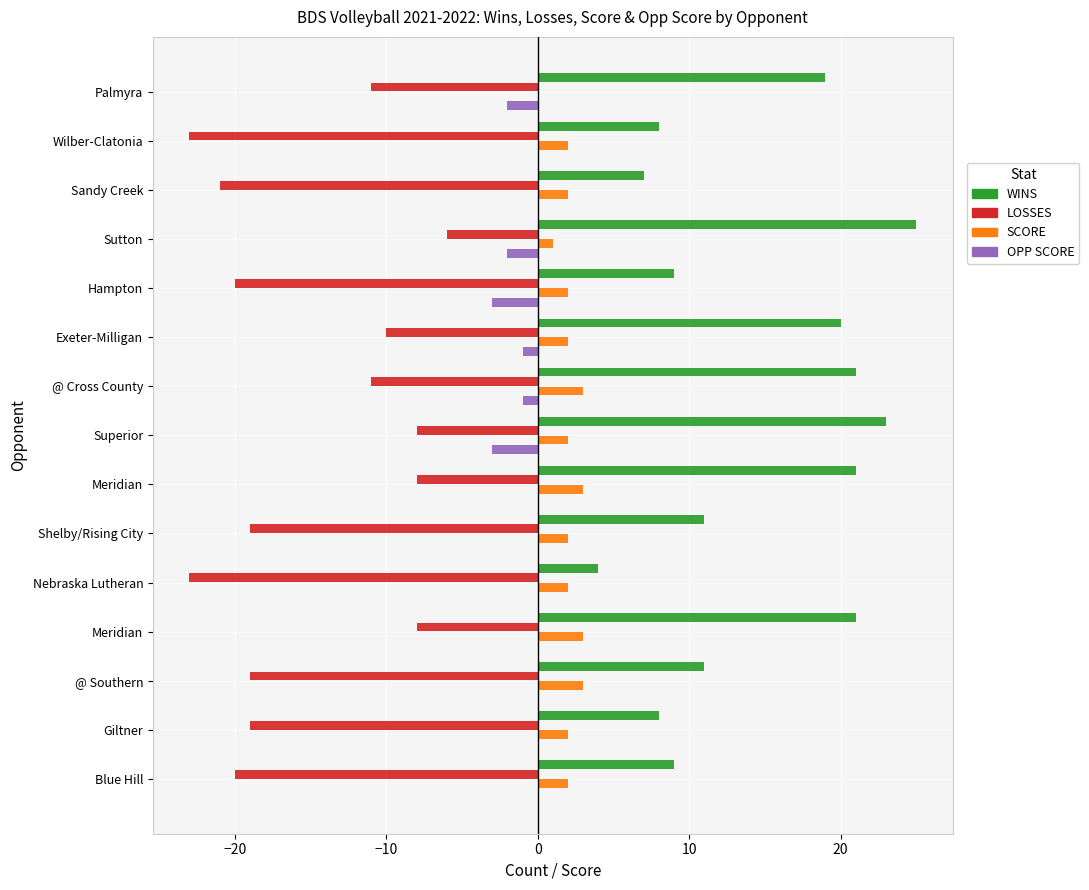

How many data points in LOSSES are above -19?

7